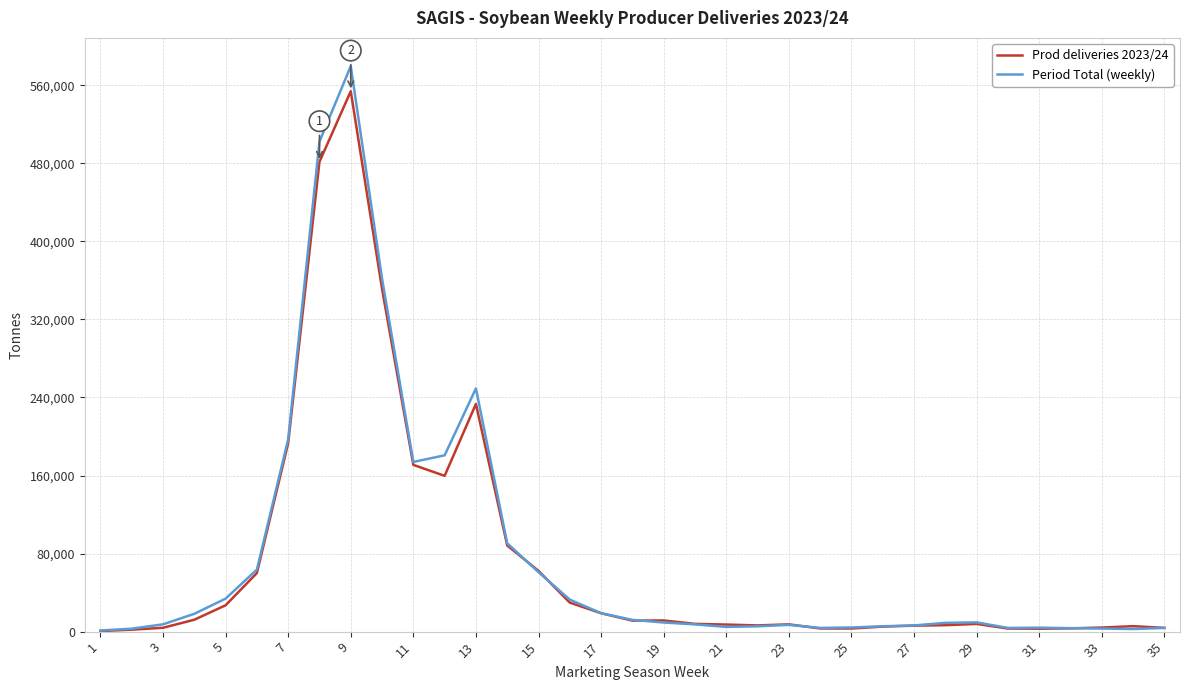

Which series has the largest range (max minus min)?

Period Total (weekly)